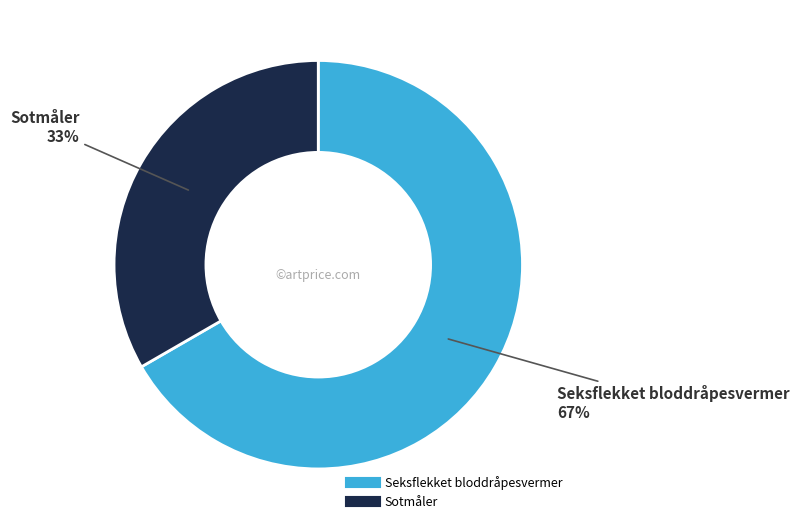

Count the number of slices in the pie.

2